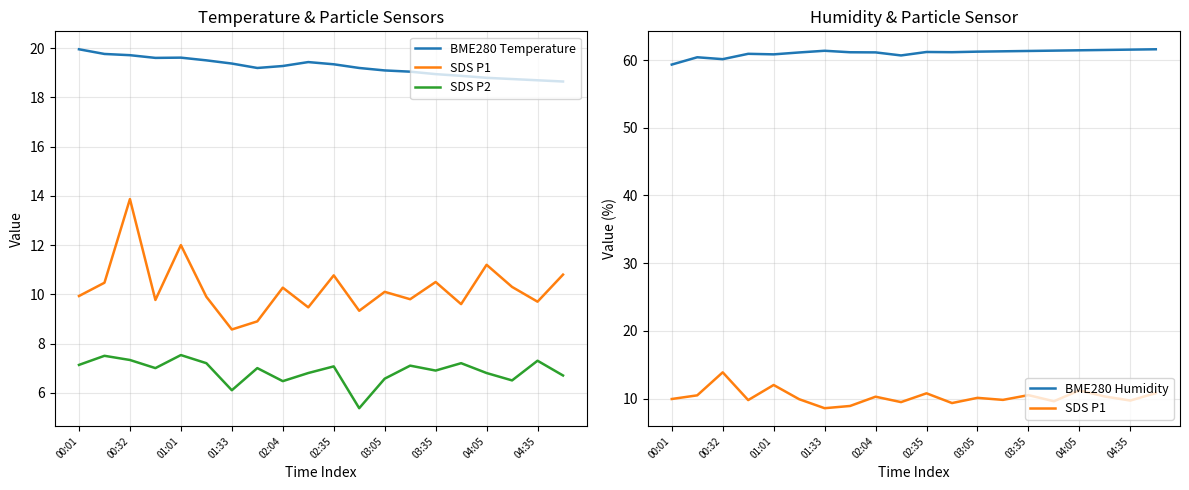

What is the sum of all BME280 Temperature values?

384.9